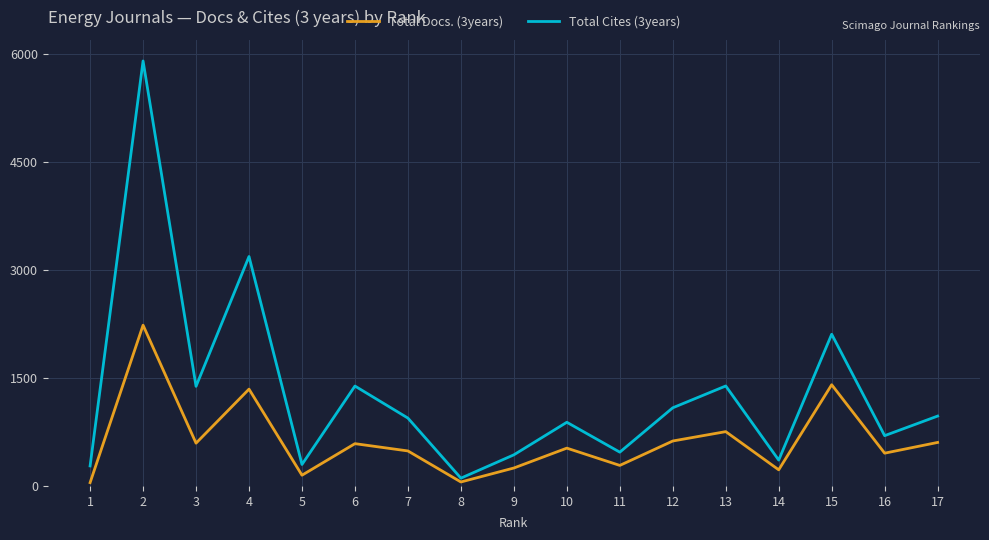

Which series has the largest total across all categories?

Total Cites (3years)